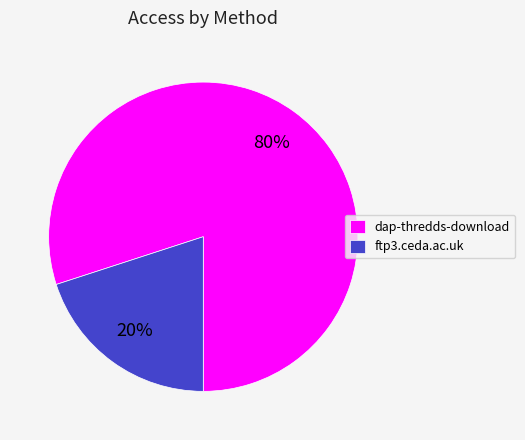

To the nearest percent, what is the difference between the largest and smallest slice percentages?

60%